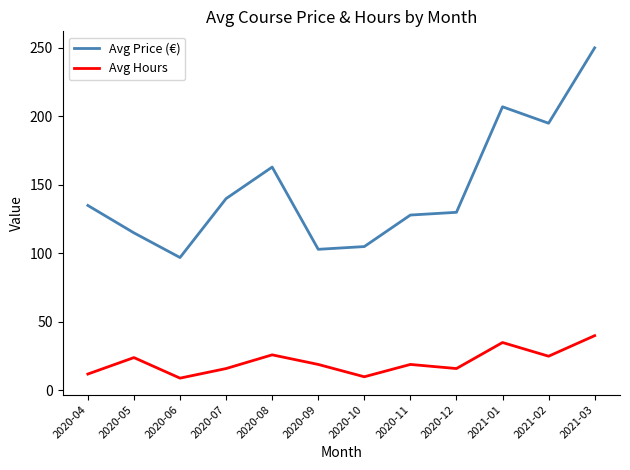

At 2020-04, list the series in order from smallest to largest.

Avg Hours, Avg Price (€)